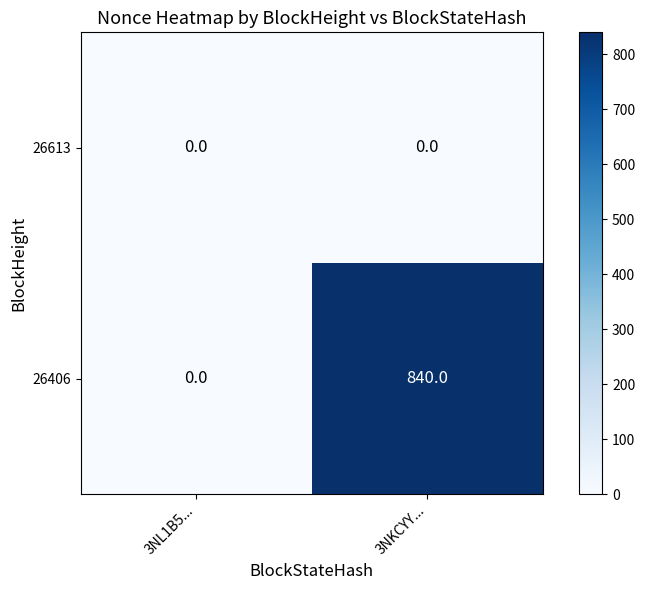

Which series has the largest range (max minus min)?

26406